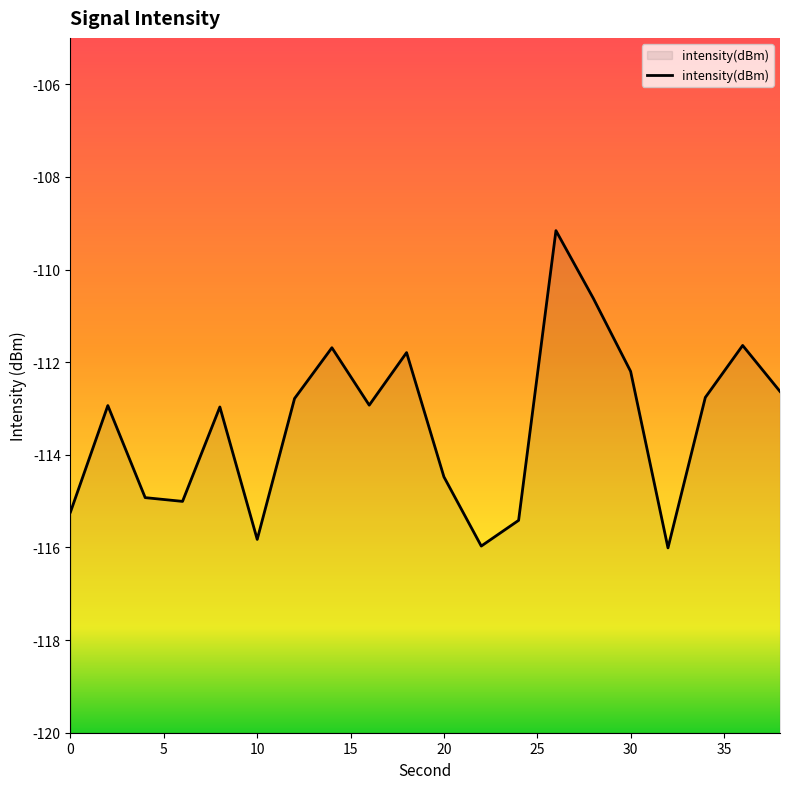

What is the smallest value displayed?

-116.0